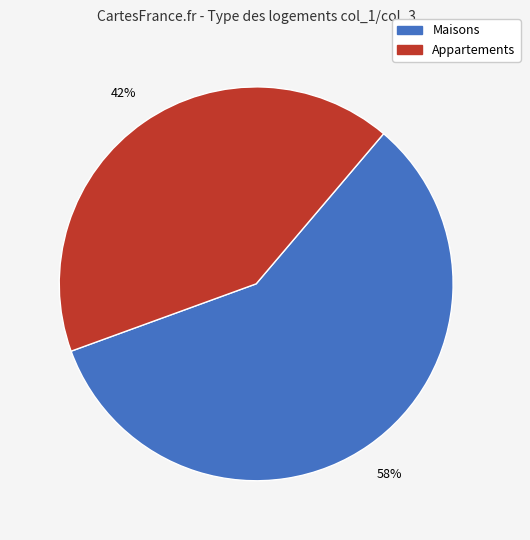

Between Appartements and Maisons, which is larger?

Maisons